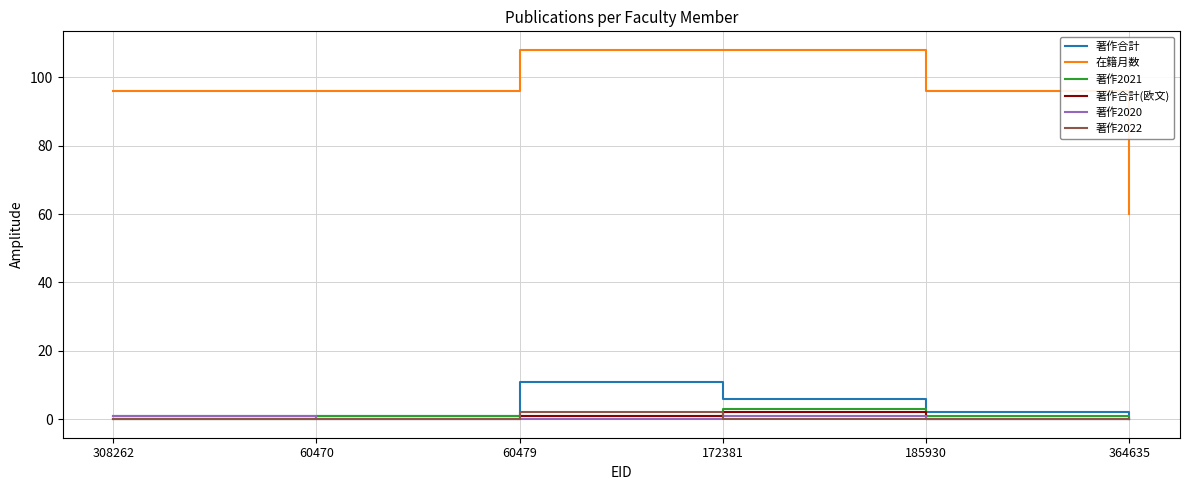

Read the 著作2021 value at 172381.

3